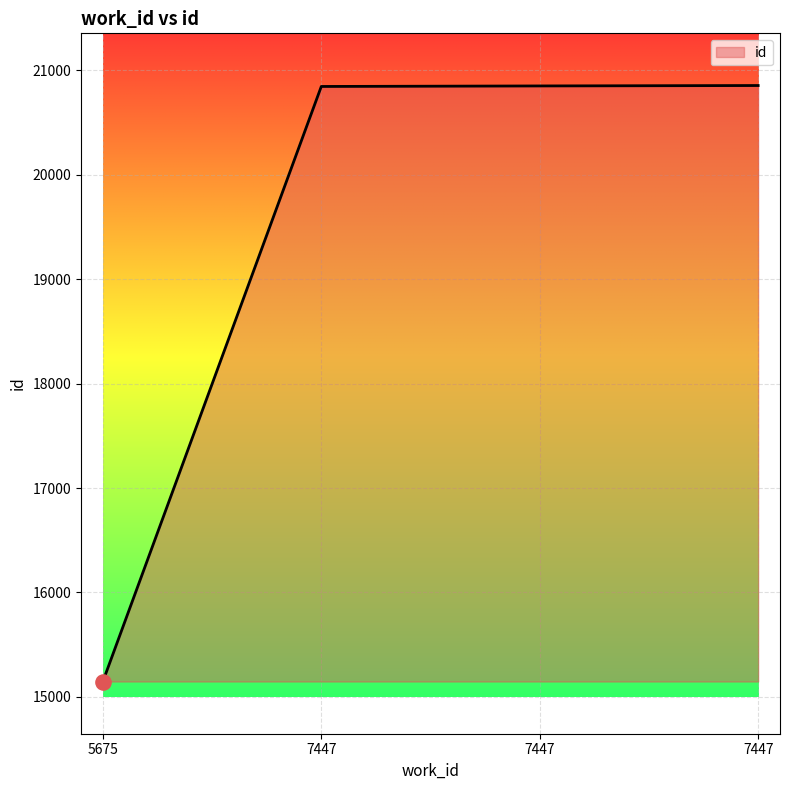

How many values are below 20852?

2